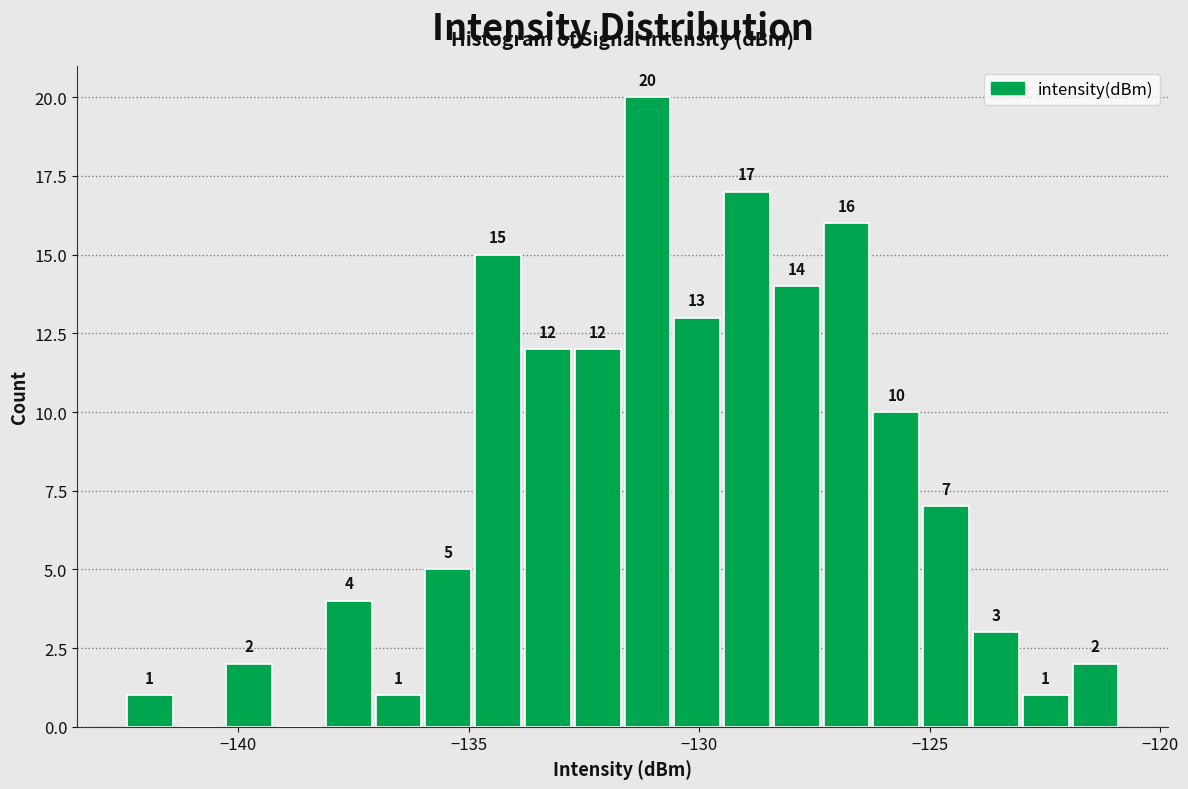

Read against the x-axis, roughly where is the centre of the tallest bar?

-131.0